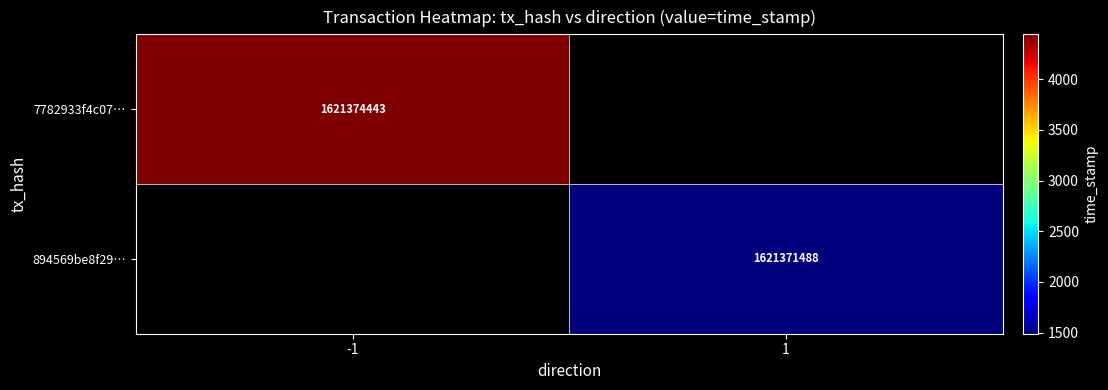

The value of 894569be8f29… at 1 is 1004725983. True or false?

False